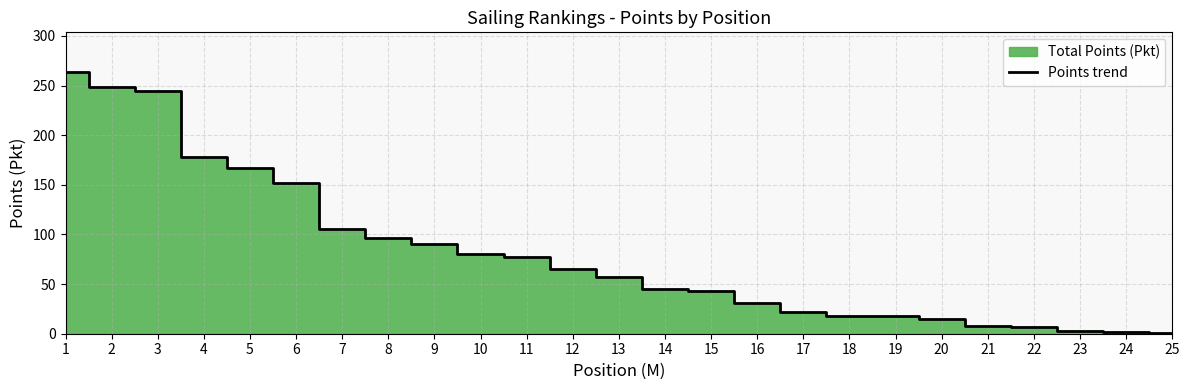

What value does the data have at 20, to the nearest 10?

20